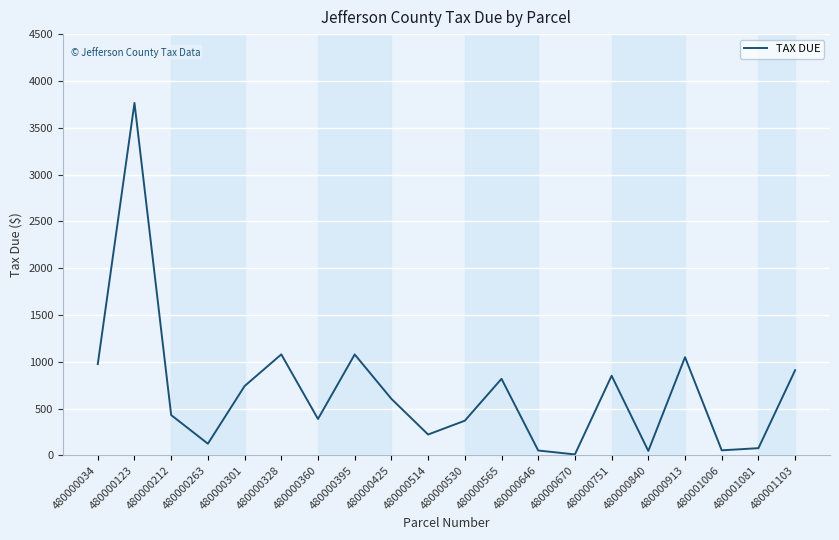

The value at 480000212 is 430.0. True or false?

True